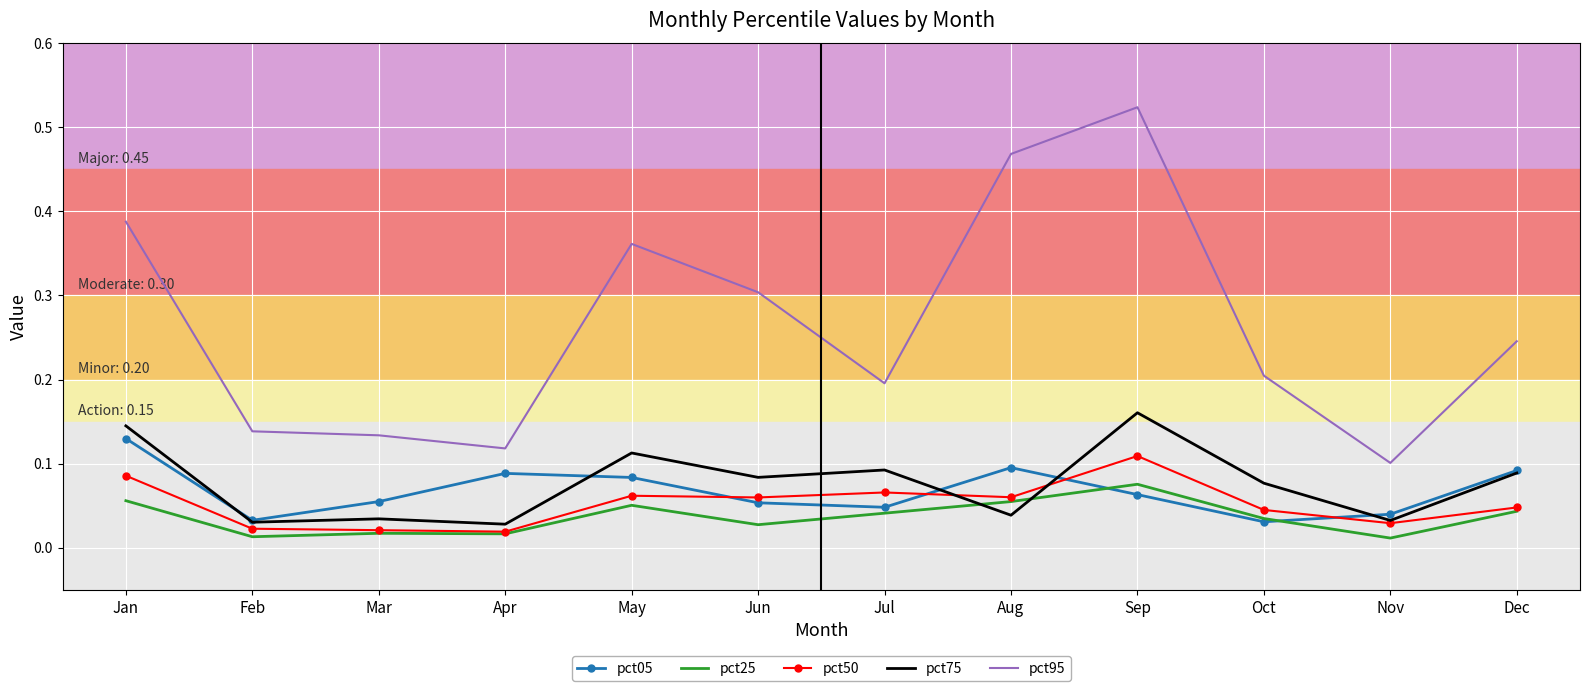

Which series changed the most between Apr and Aug?

pct95